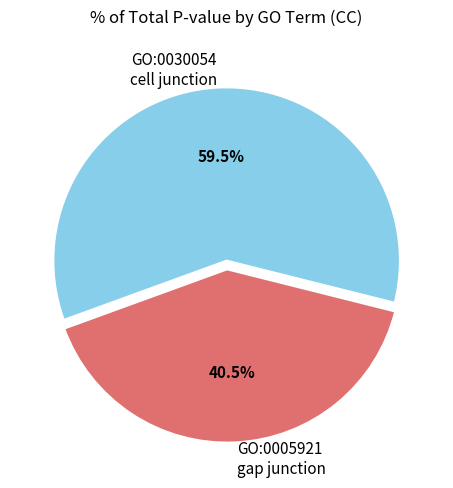

Which category has the smallest portion of the pie?

GO:0005921 gap junction